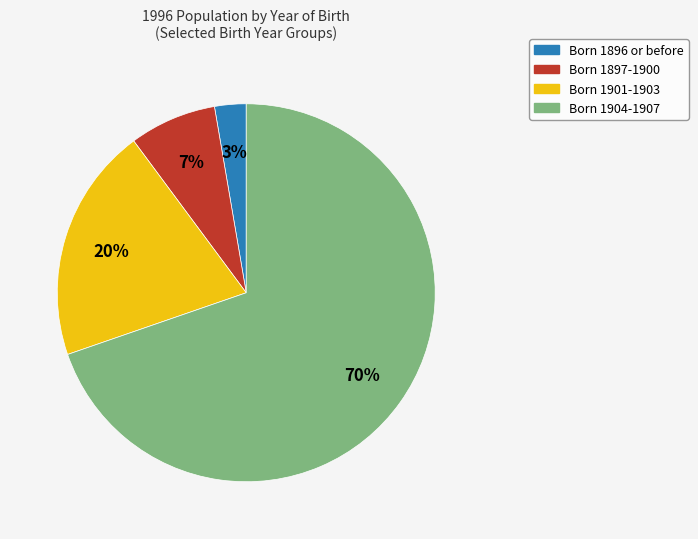

Is there a majority slice in this chart?

Yes